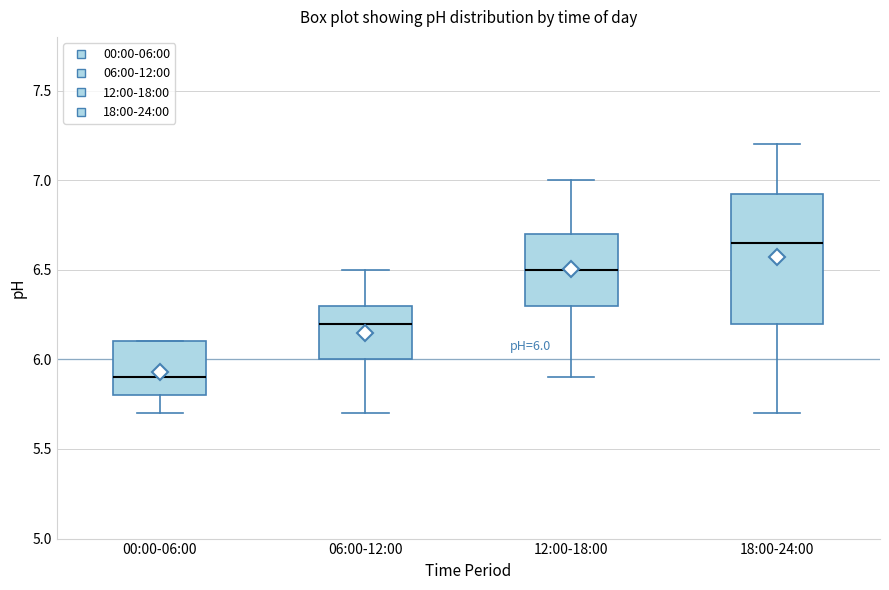

Which box is the tallest, from its lower edge to its upper edge?

18:00-24:00